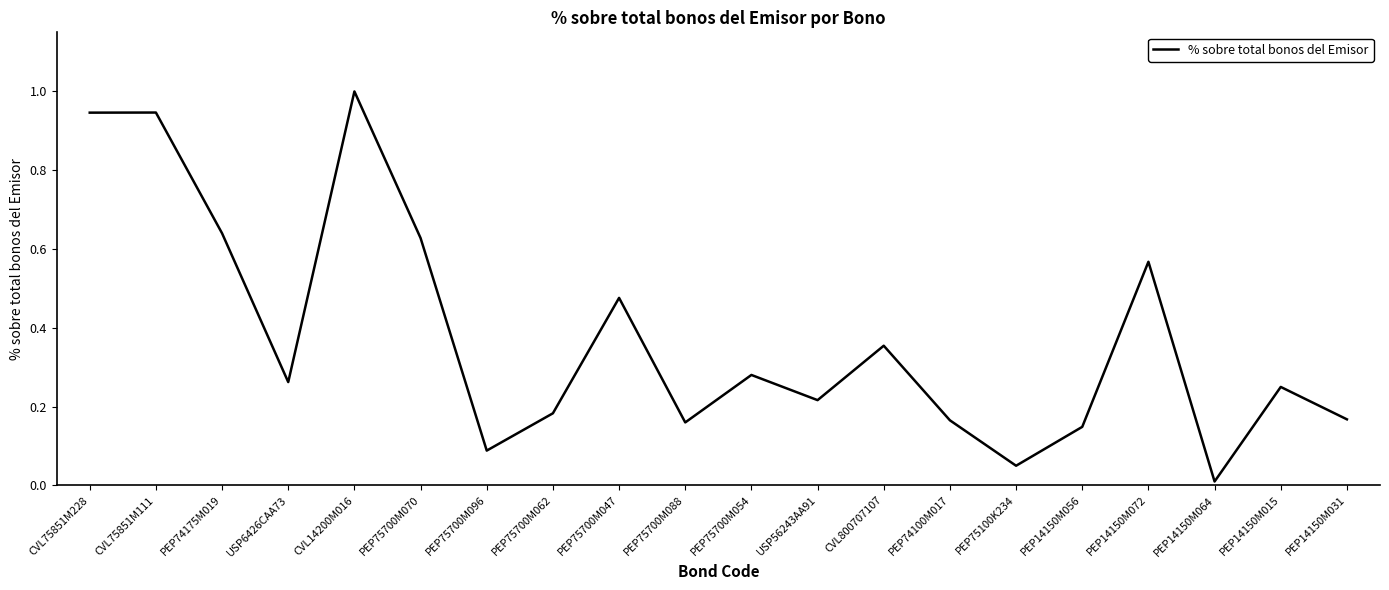

What is the greatest value displayed?

1.0